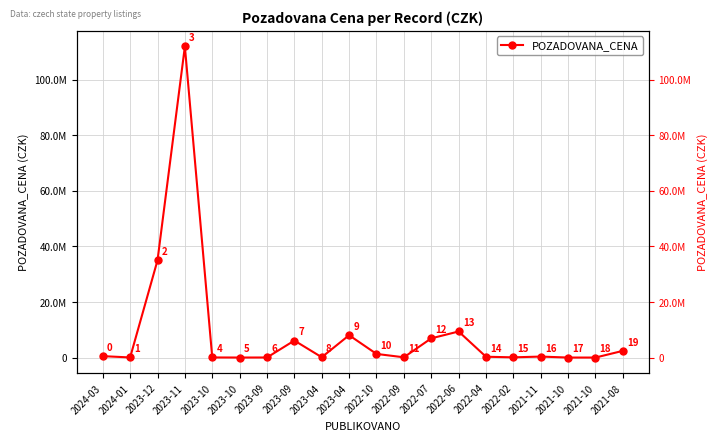

How many points are higher than both their immediate neighbors (excluding endpoints)?

5